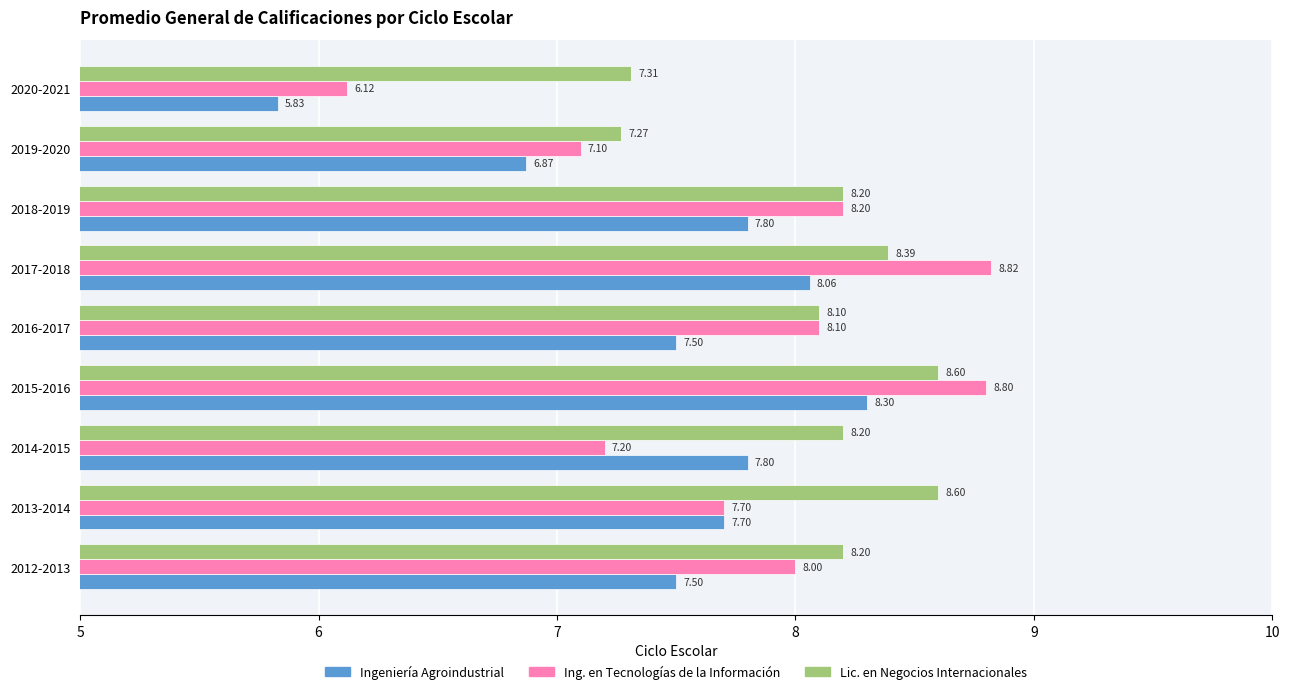

Which series changed the most between 2014-2015 and 2017-2018?

Ing. en Tecnologías de la Información